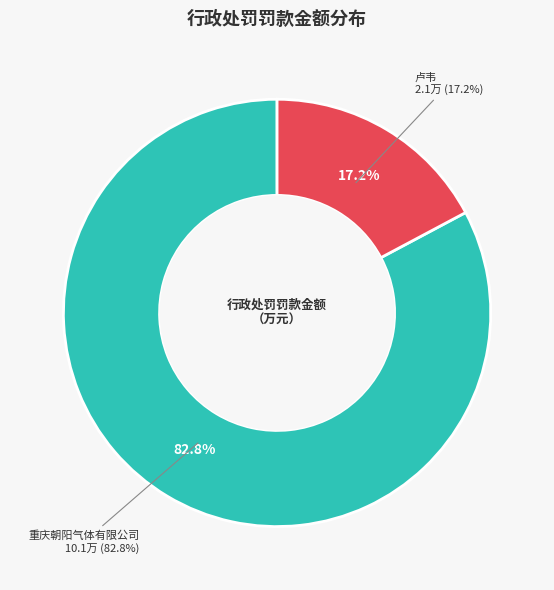

Does 卢韦 account for over 50% of the chart?

No